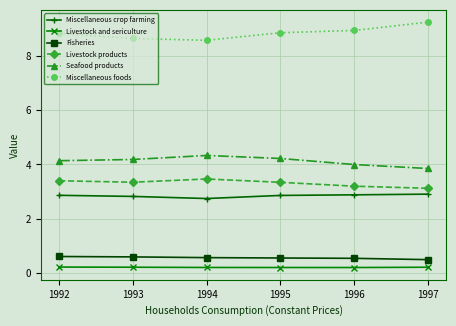

Which series has the largest range (max minus min)?

Miscellaneous foods